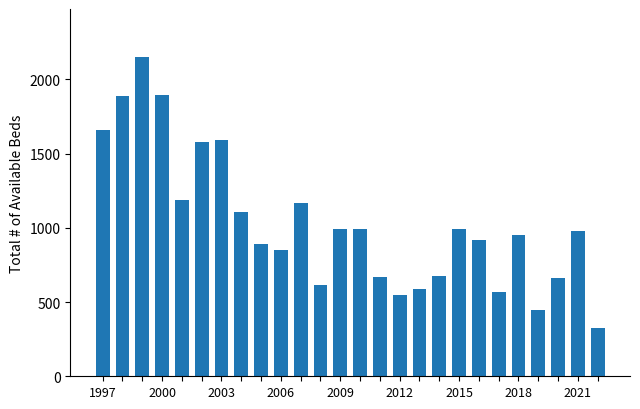

What is the difference between the maximum and minimum values?

1830